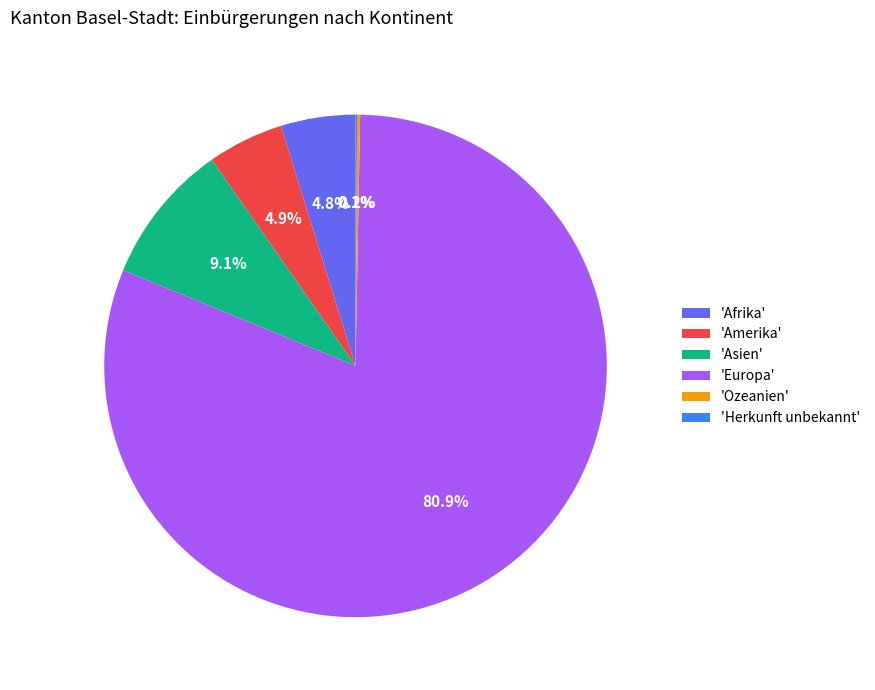

Does any single category account for the majority?

Yes